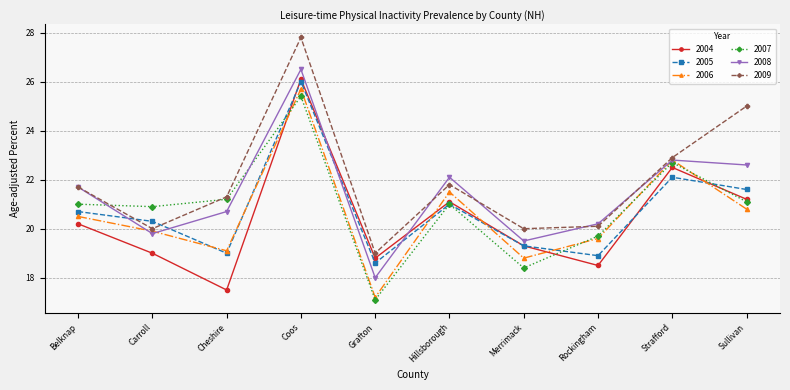

Which series ends up on top after the final intersection of 2008 and 2006?

2008